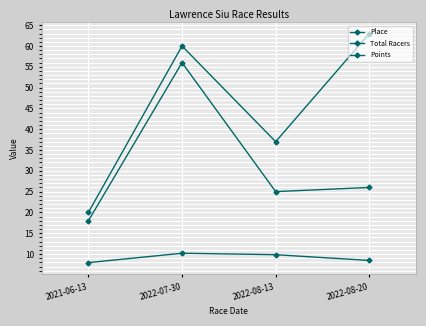

True or false: Total Racers has a value of 60.0 at 2022-07-30.

True